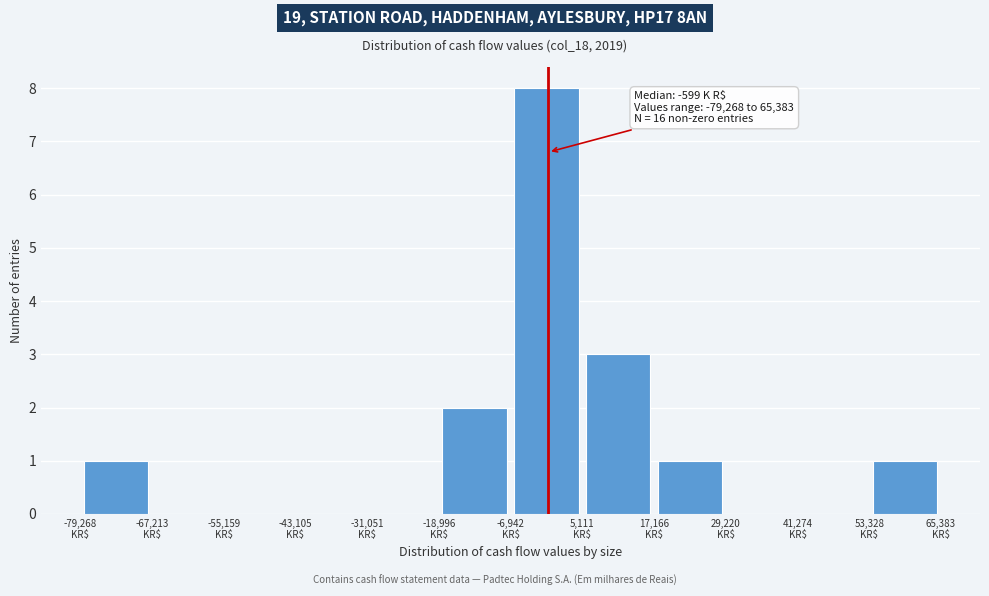

Over which range of the x-axis is the bar tallest?

-6000 to 6000